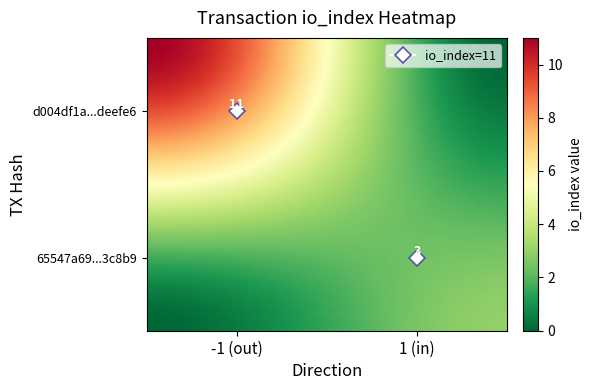

Rank the series by their maximum value, from highest to lowest.

d004df1a987e47537ab5fbc5744cc4c17deefe6, 65547a69caad62c31fd96d22186e33cf223c8b9